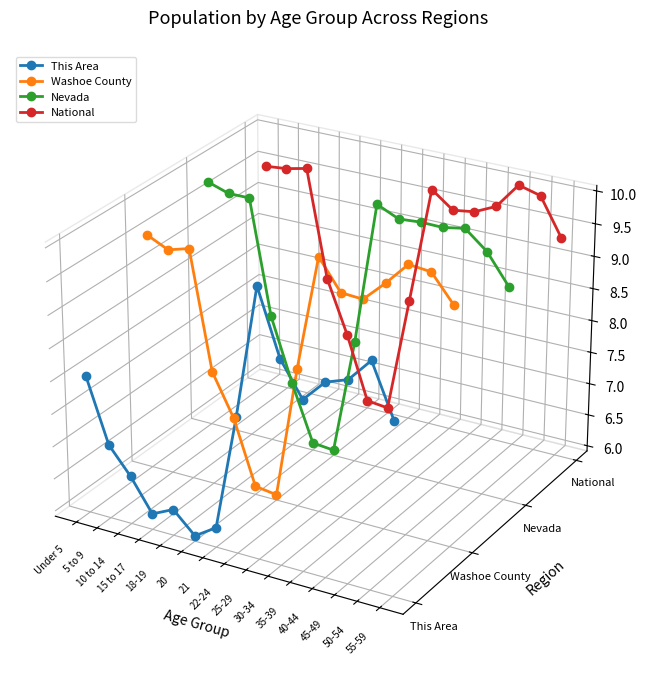

At which category is the sum across all series the highest?

25-29